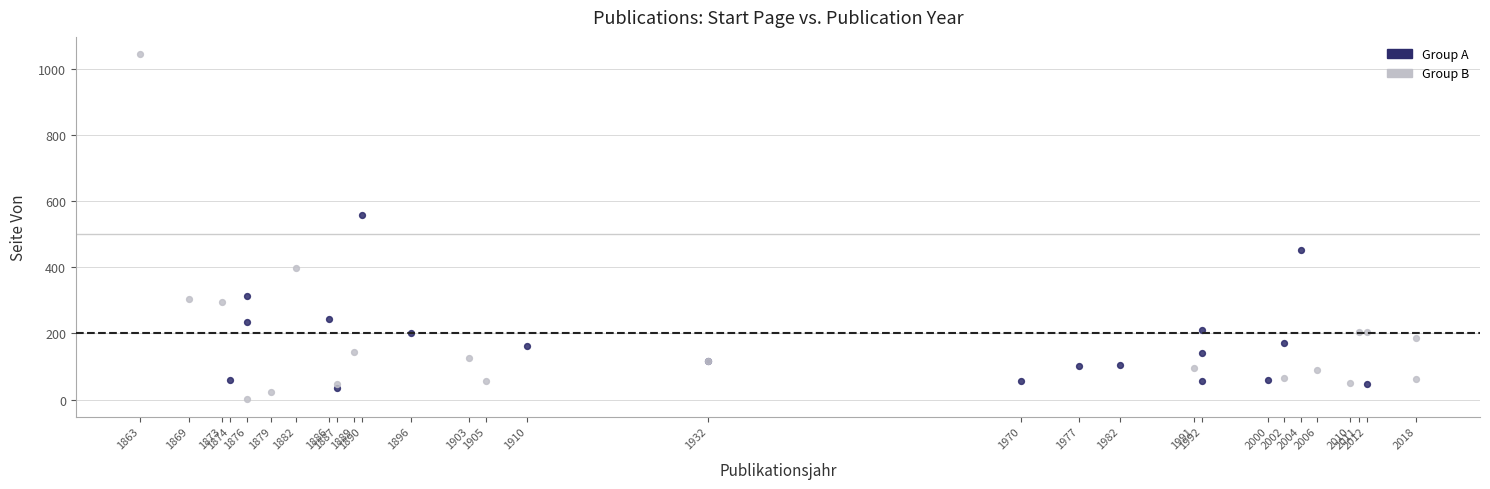

Which series has the largest Y range (max minus min)?

Group B